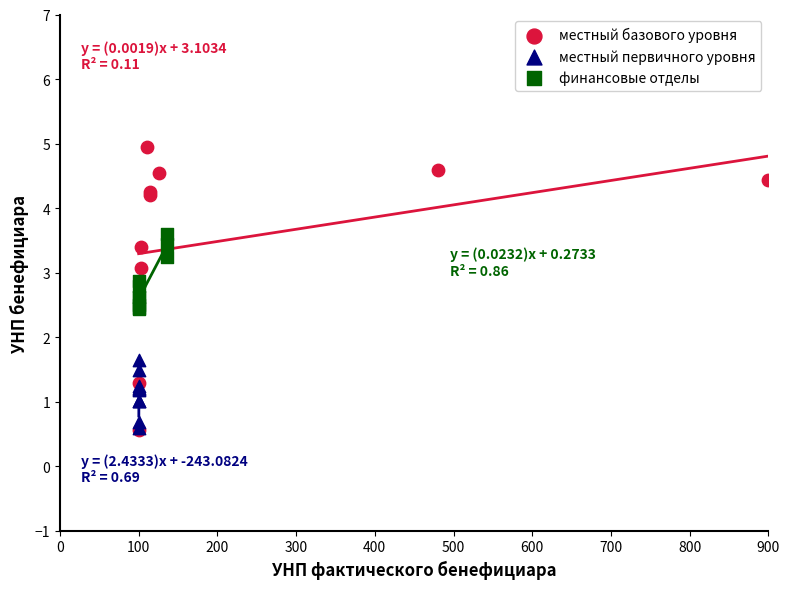

Which series contains the highest Y value?

местный базового уровня